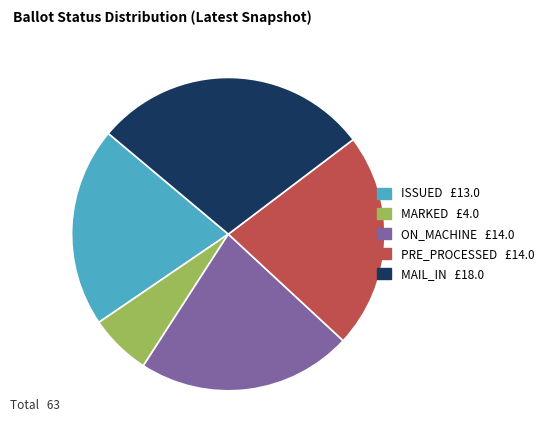

Is there any slice that represents more than half of the pie?

No